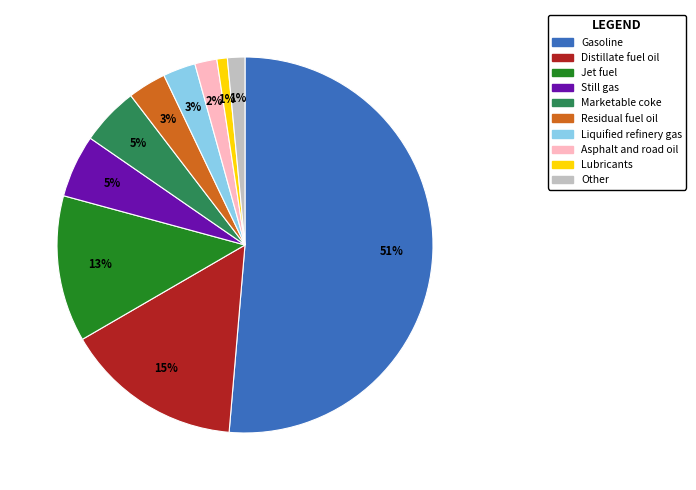

Combined, do Asphalt and road oil and Distillate fuel oil account for over 50%?

No